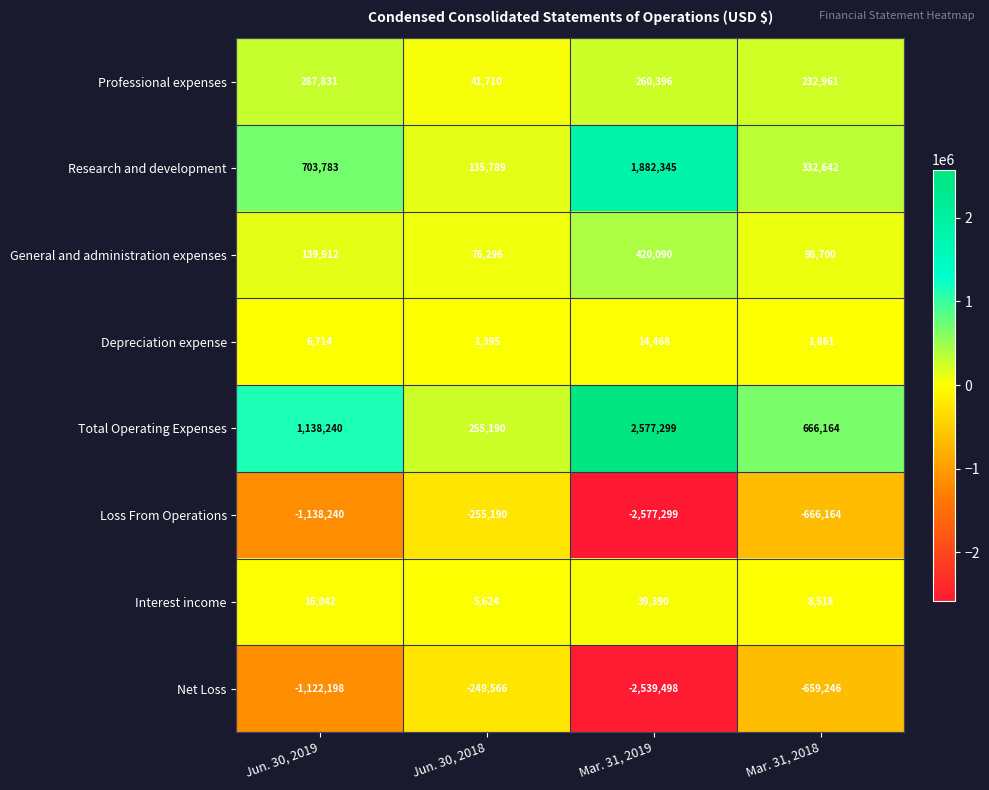

Is it true that Professional expenses equals 66629 at Jun. 30, 2018?

False